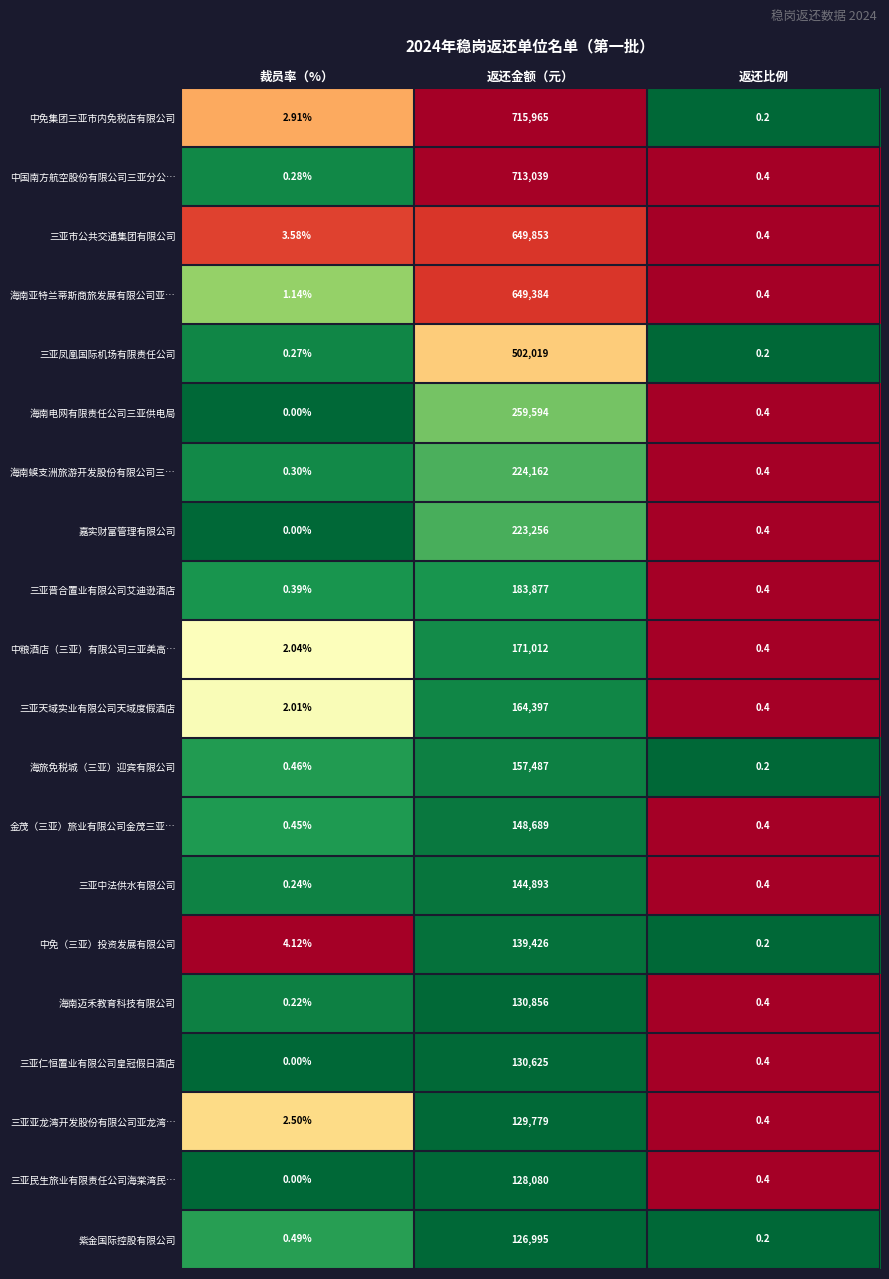

What is the difference between the highest and lowest values at 裁员率（%）?

4.1